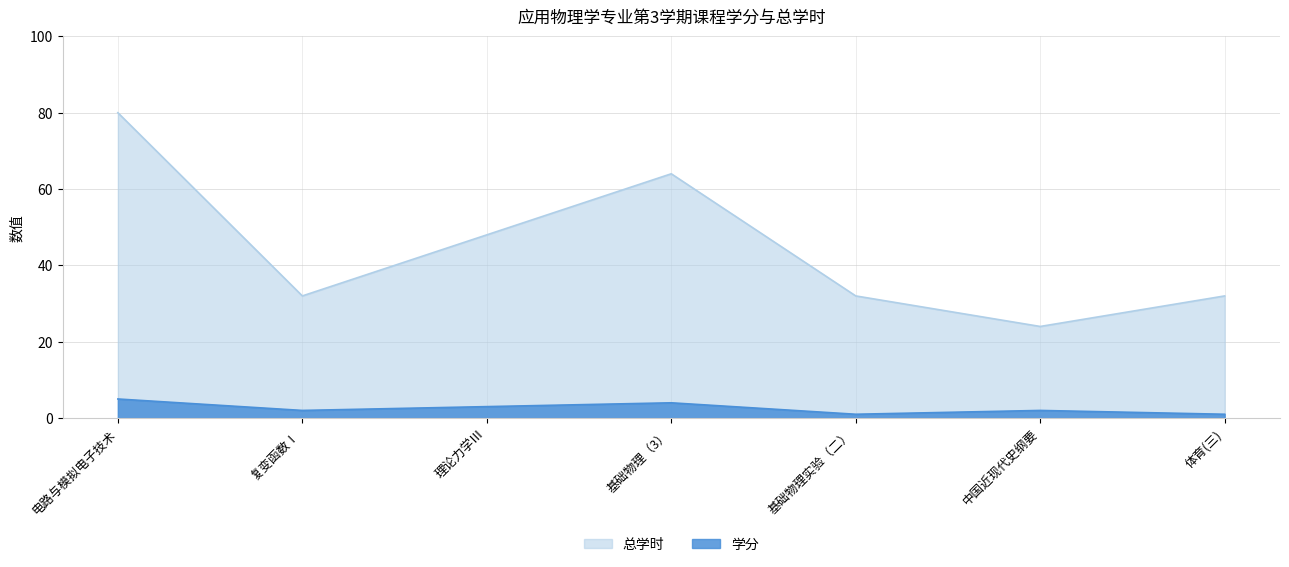

True or false: 总学时 and 学分 cross at least once.

False